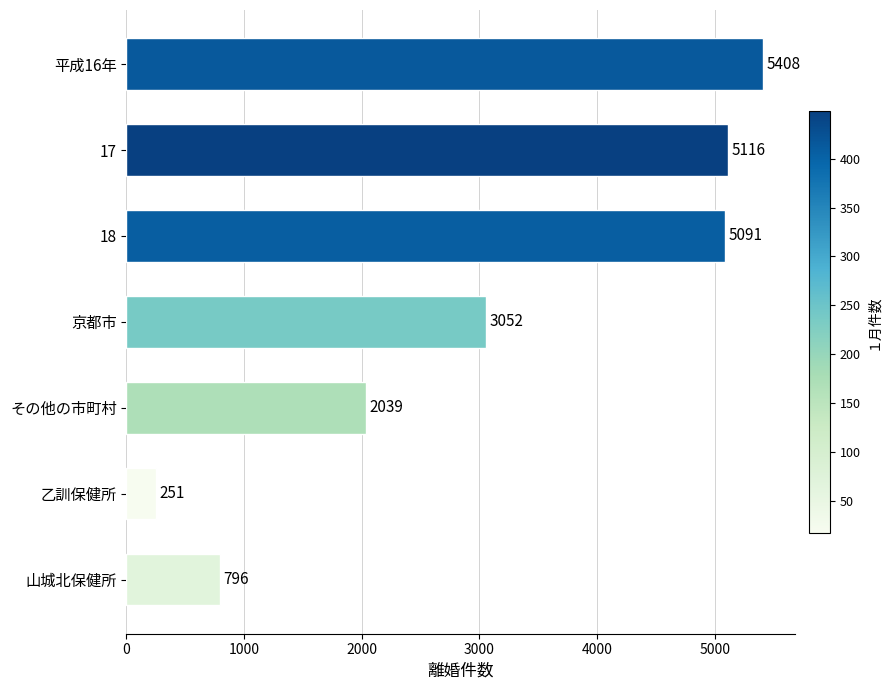

List the labels in order of value, smallest first.

乙訓保健所, 山城北保健所, その他の市町村, 京都市, 18, 17, 平成16年